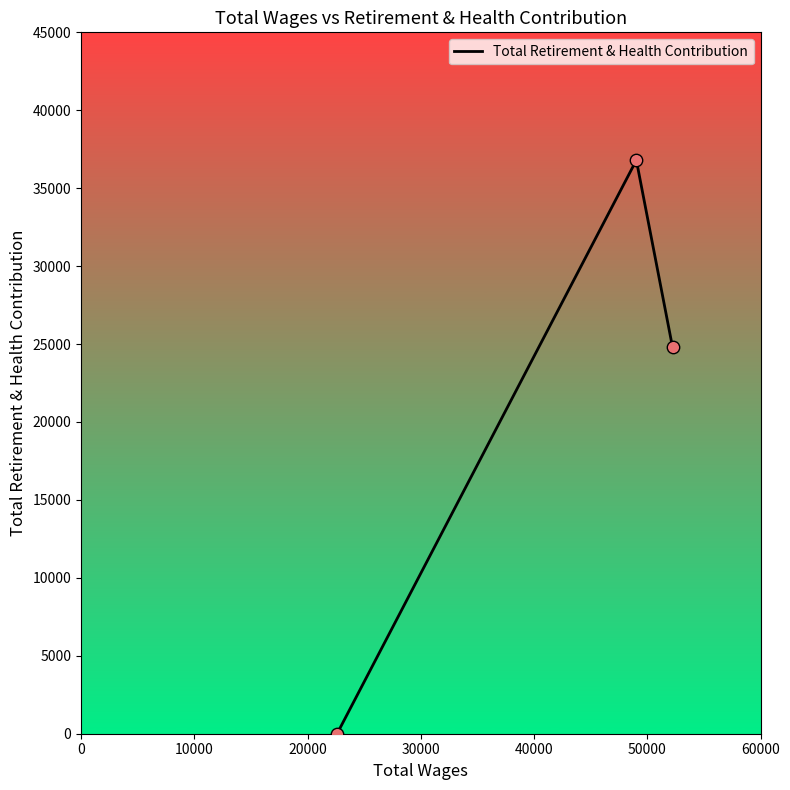

What is the maximum value shown in the chart?

36796